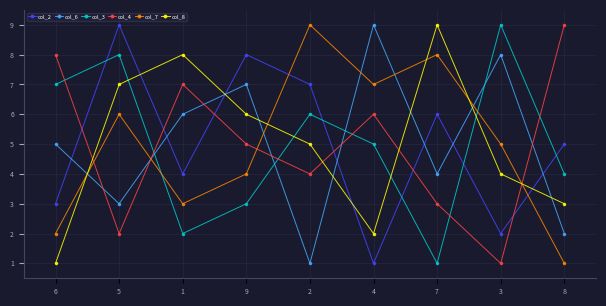

Is the value of col_2 at 4 greater than the value of col_6 at 7?

No